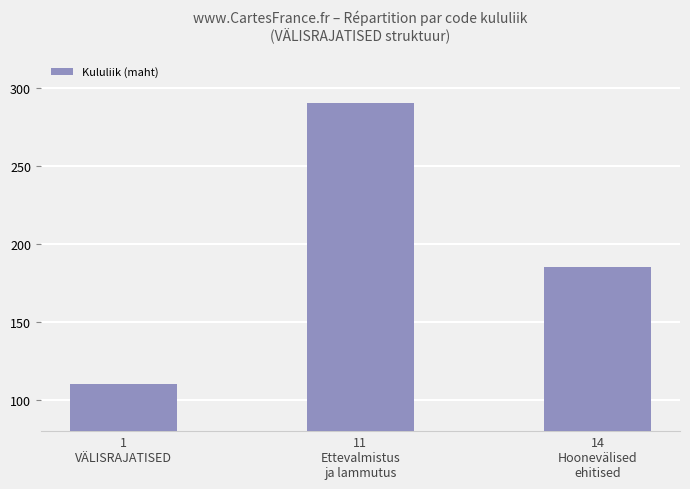

What is the label of the 3rd bar from the left?

14
Hoonevälised
ehitised